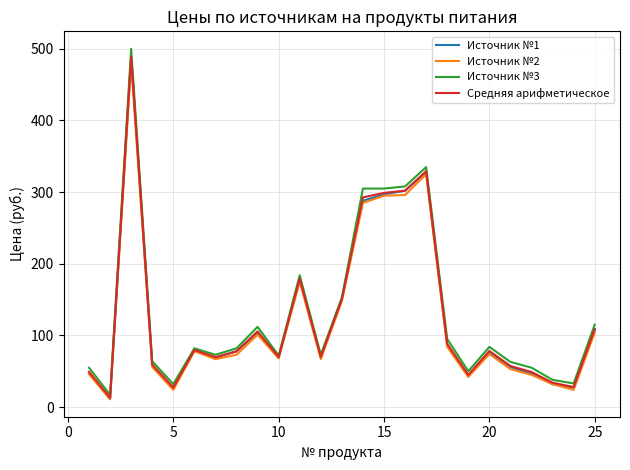

Which series has the largest range (max minus min)?

Источник №3